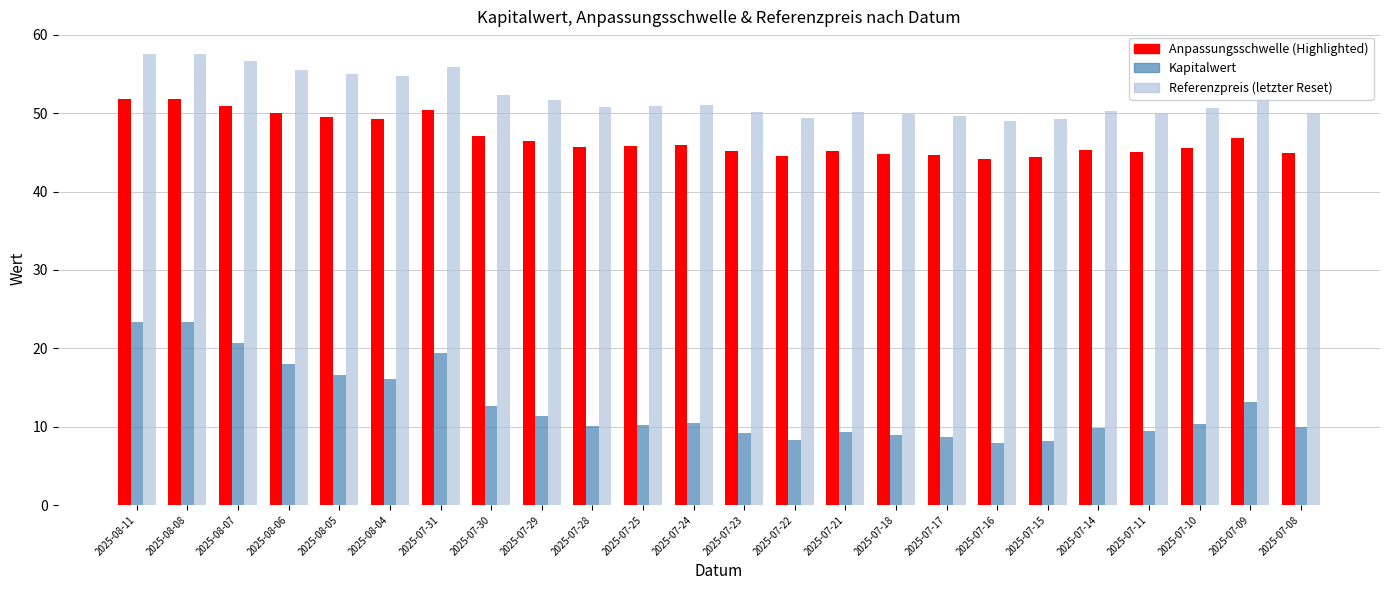

What is the difference between the highest and lowest values at 2025-07-09?

38.8